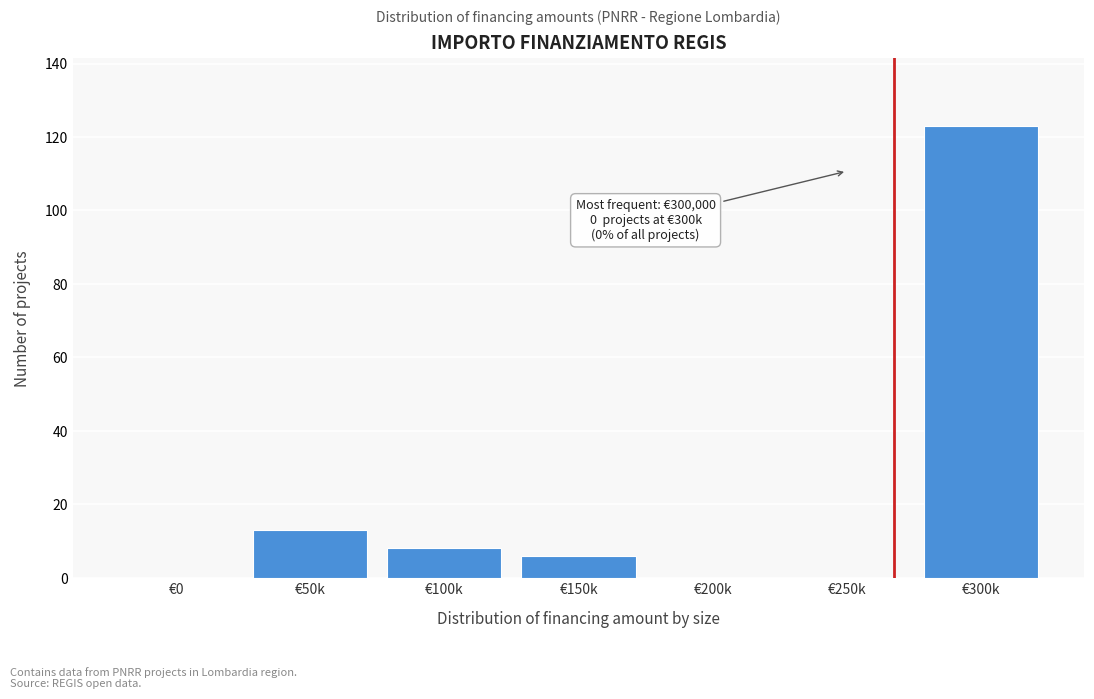

Reading right to left, transcribe all the data shown in this chart.

€300k=123	€250k=0	€200k=0	€150k=6	€100k=8	€50k=13	€0=0